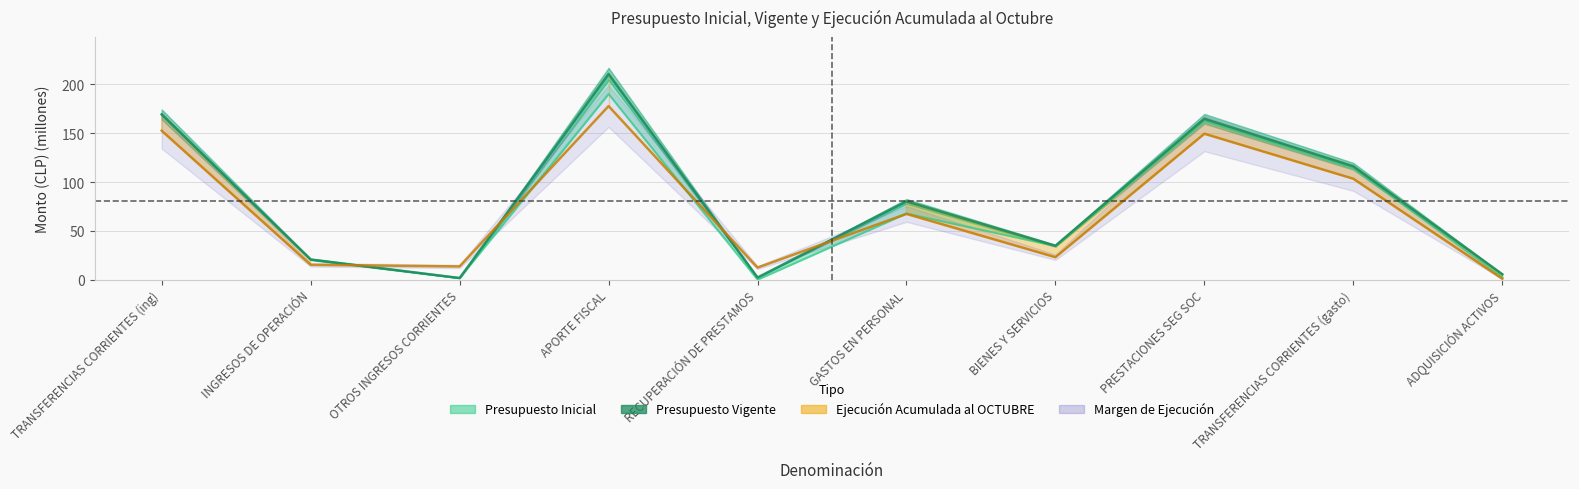

Reading right to left, list all the values displayed in this chart.

Presupuesto Inicial: 2.7	114.2	162.6	34.6	67.9	0.1	190.2	1.8	20.7	169.3
Presupuesto Vigente: 5.6	116.2	164.8	34.8	80.2	2.3	210.7	1.8	20.7	169.3
Ejecución Acumulada al OCTUBRE: 1.0	103.4	149.5	23.1	67.4	12.4	177.8	13.6	15.3	152.6